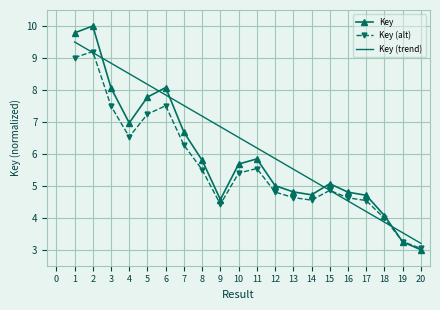

Which series changed the most between 10 and 12?

Key